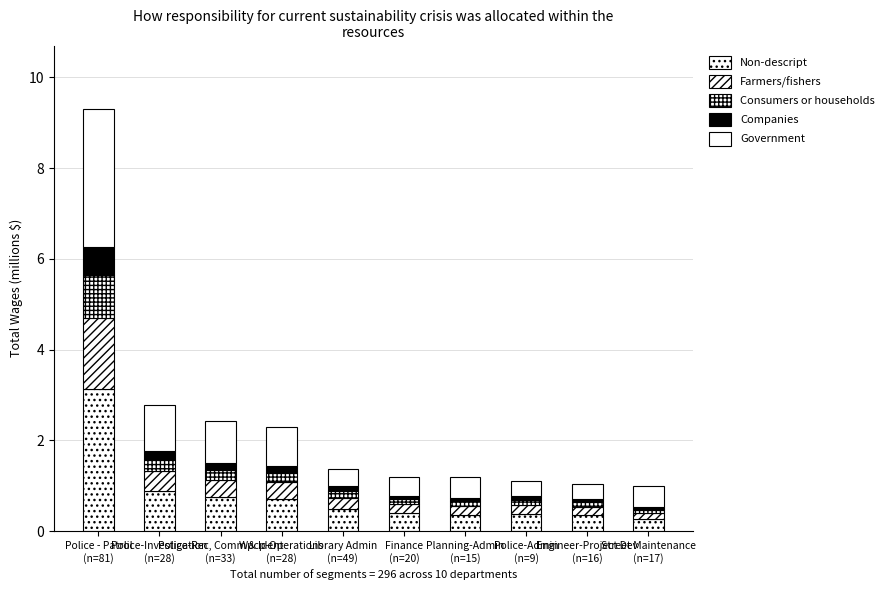

The value of Government at Engineer-Project Dev
(n=16) is 0.2. True or false?

False